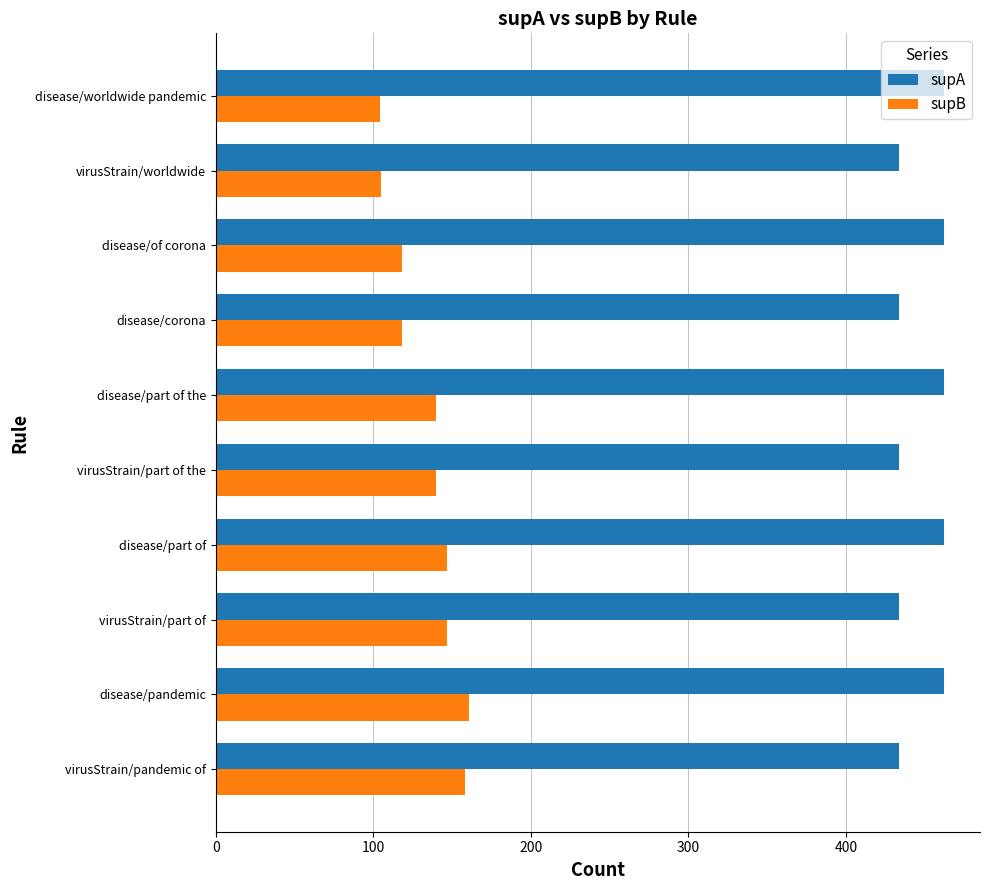

How many values in the supB series are below 140?

4